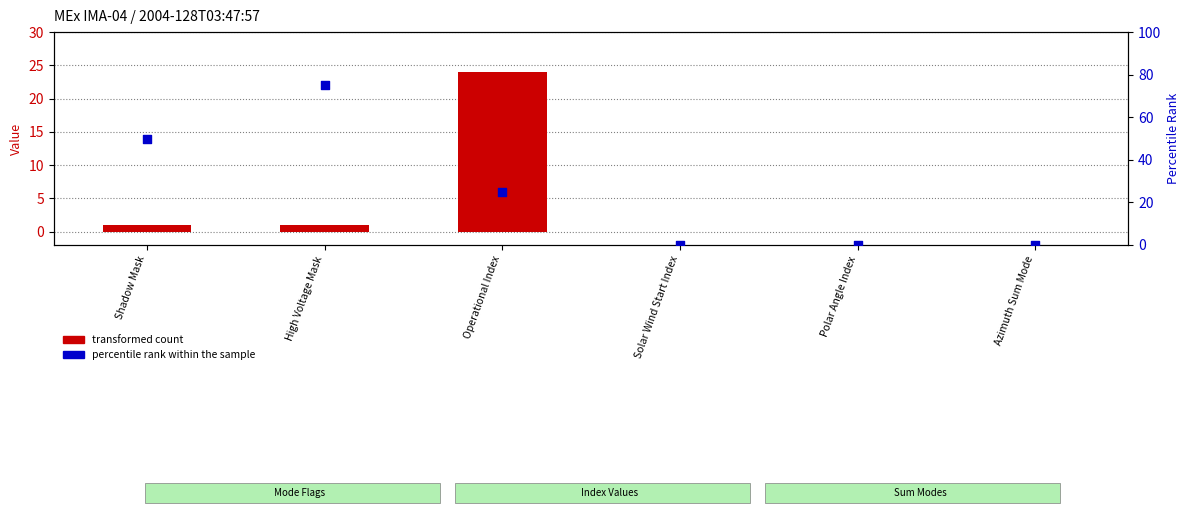

What is the total value across all series at Shadow Mask?

51